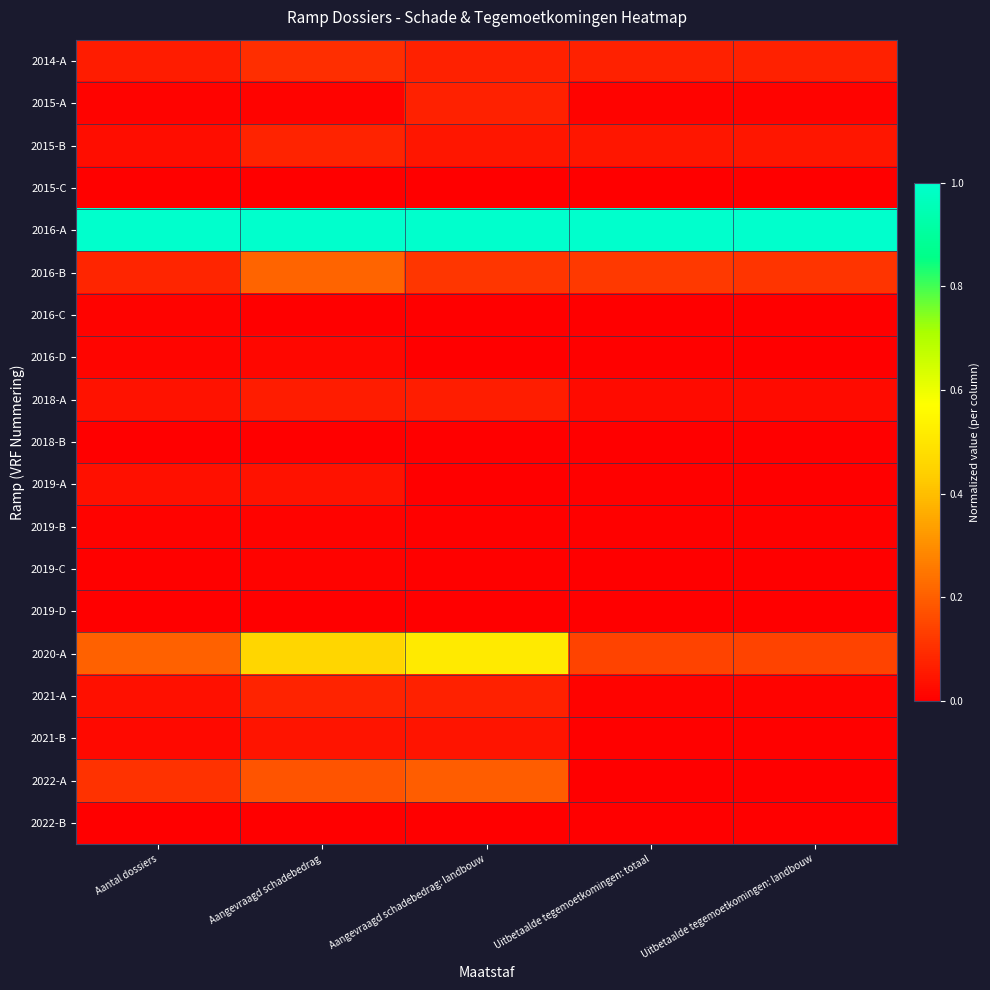

What is the total value across all series at Uitbetaalde tegemoetkomingen: landbouw?

1.4